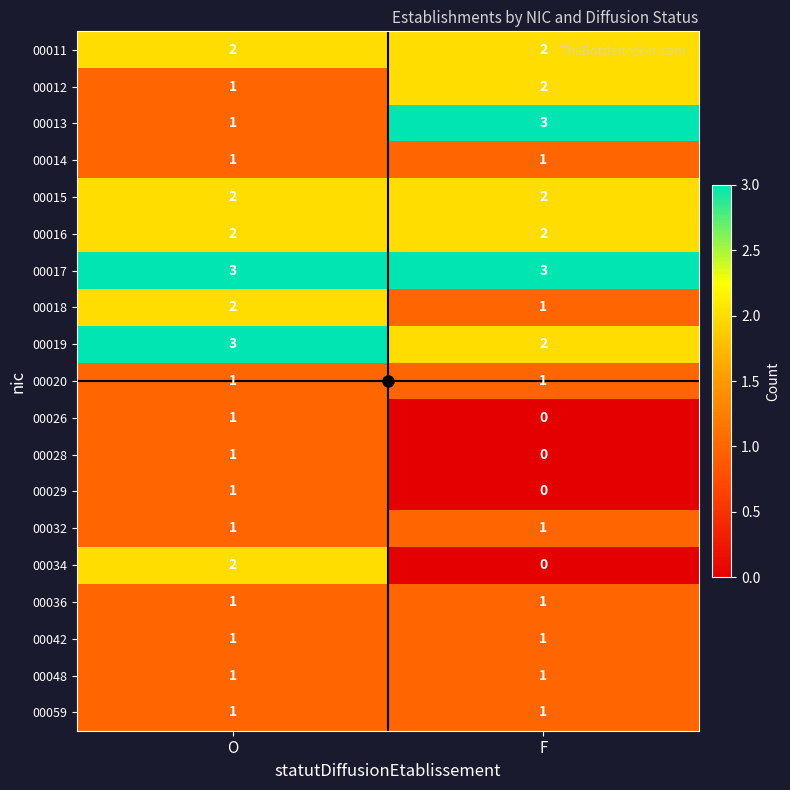

The value of 00020 at F is 1. True or false?

True